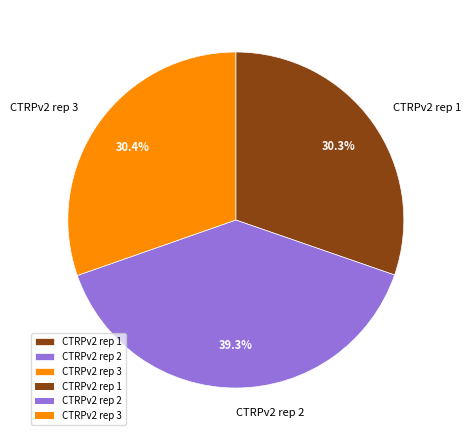

To the nearest percent, what is the difference between the largest and smallest slice percentages?

9%